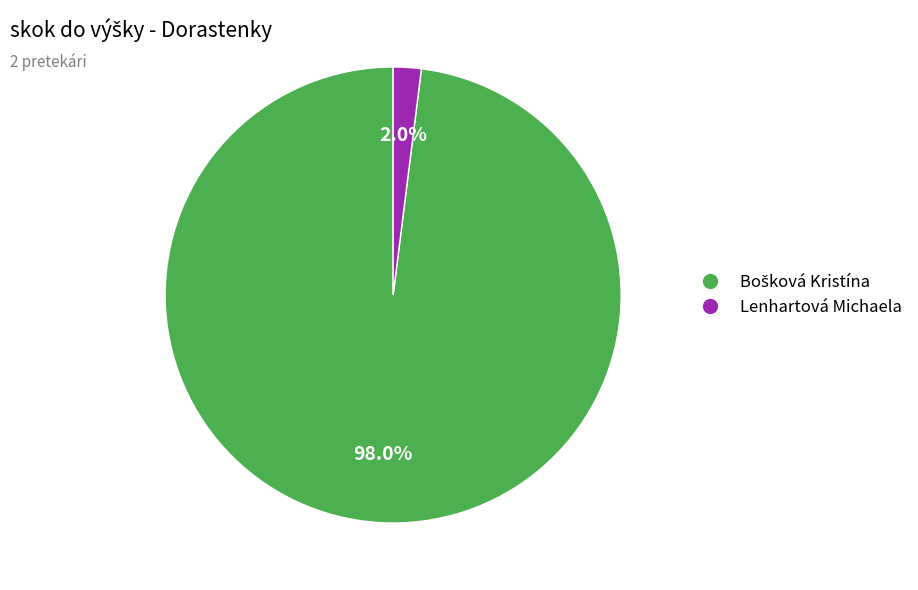

What percentage is NOT represented by Lenhartová Michaela?

98.0%